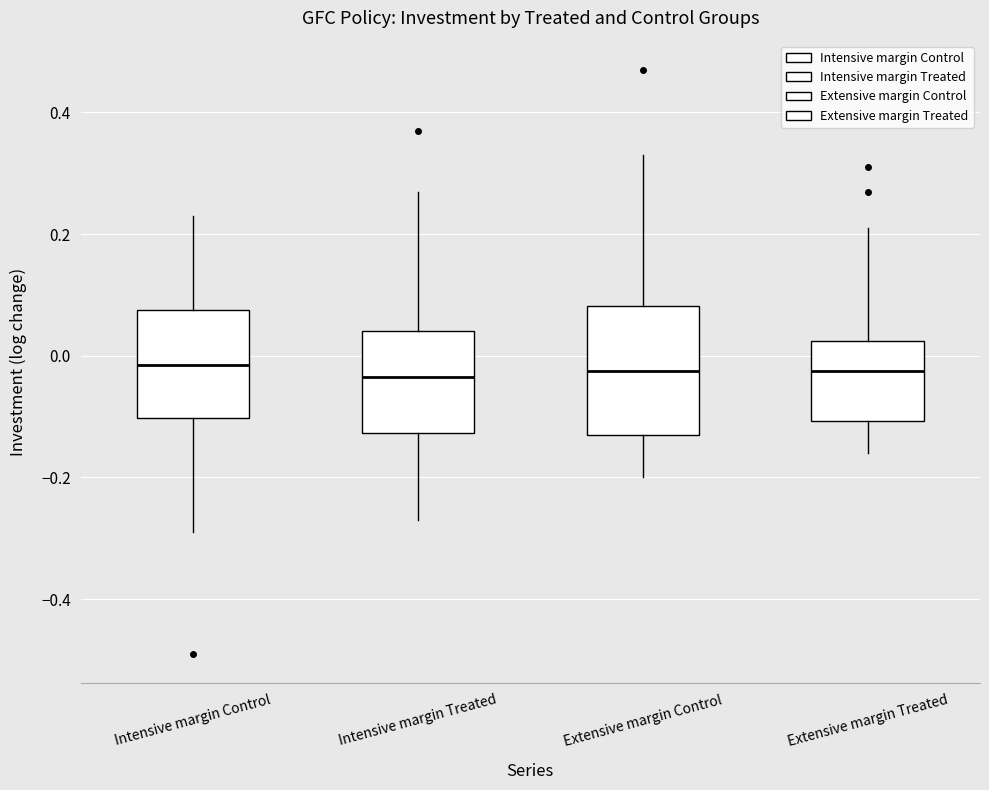

Reading left to right, transcribe this box plot: for each box, give where its median line is, the range the box spans, and where its two whiskers end, as read against the y-axis. The values are not printed on the chart, so give them approximately, as read against the axis.

Intensive margin Control: median -0.02, box -0.10 to 0.08, whiskers -0.28 to 0.24
Intensive margin Treated: median -0.04, box -0.12 to 0.04, whiskers -0.26 to 0.28
Extensive margin Control: median -0.02, box -0.12 to 0.08, whiskers -0.20 to 0.34
Extensive margin Treated: median -0.02, box -0.10 to 0.02, whiskers -0.16 to 0.22